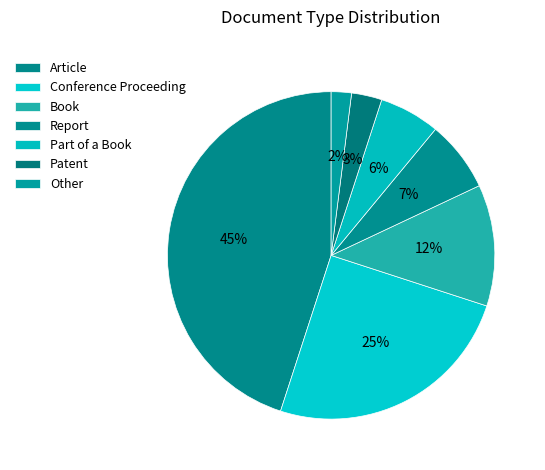

Approximately how many times larger is the value at Part of a Book compared to Book?

0.5